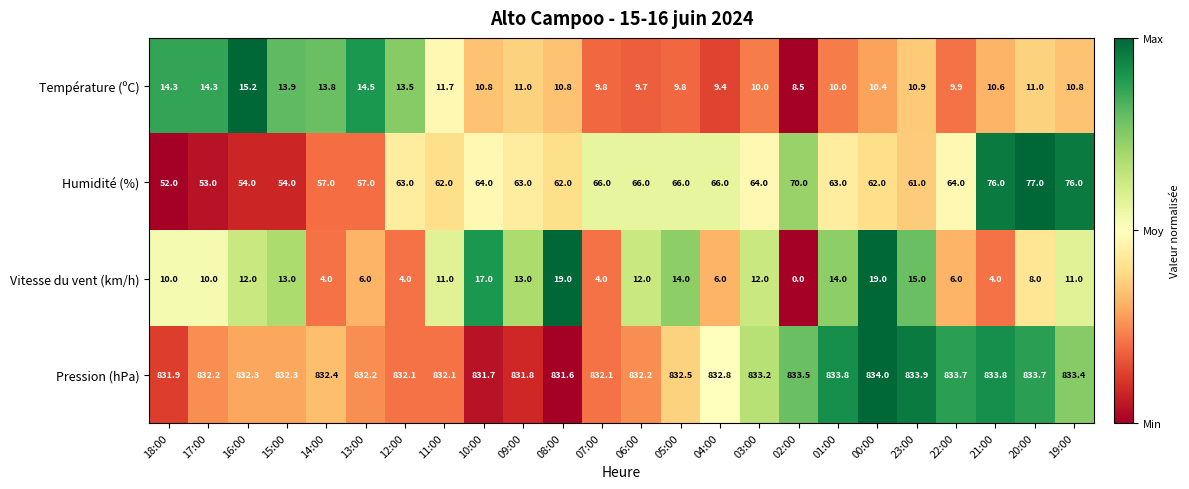

How many distinct data groups are displayed?

4